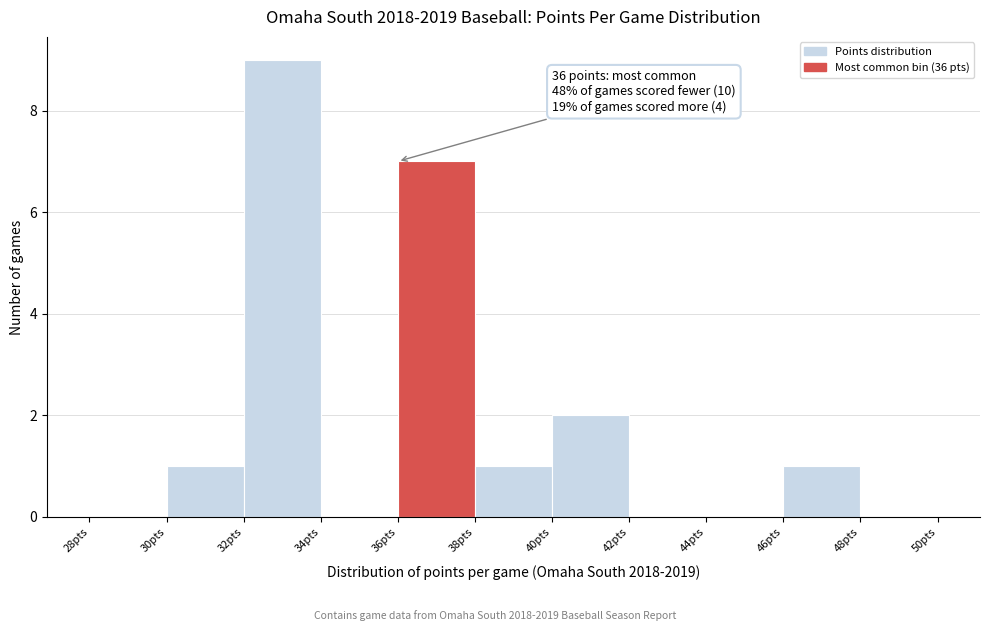

Which range on the x-axis has the tallest bar?

32 to 34